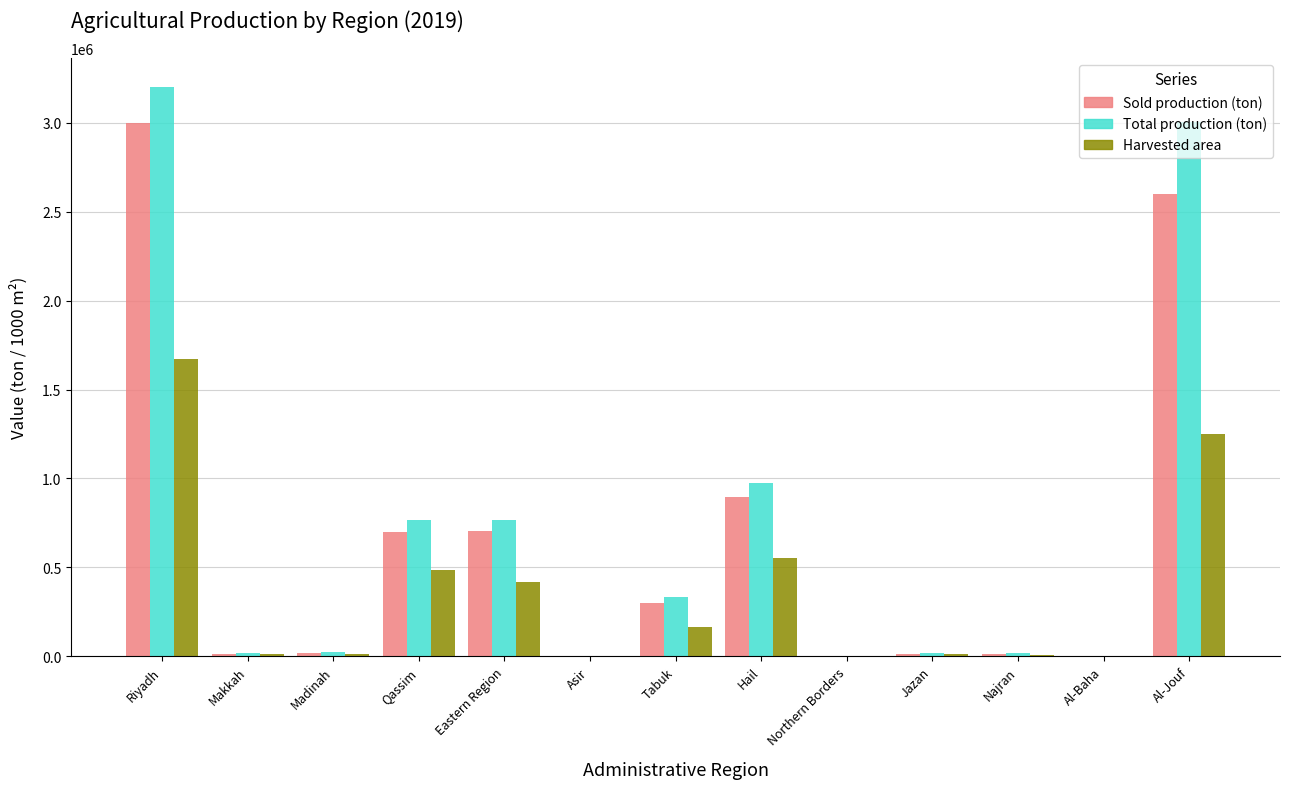

The value of Total production (ton) at Al-Jouf is 3002122.7. True or false?

True